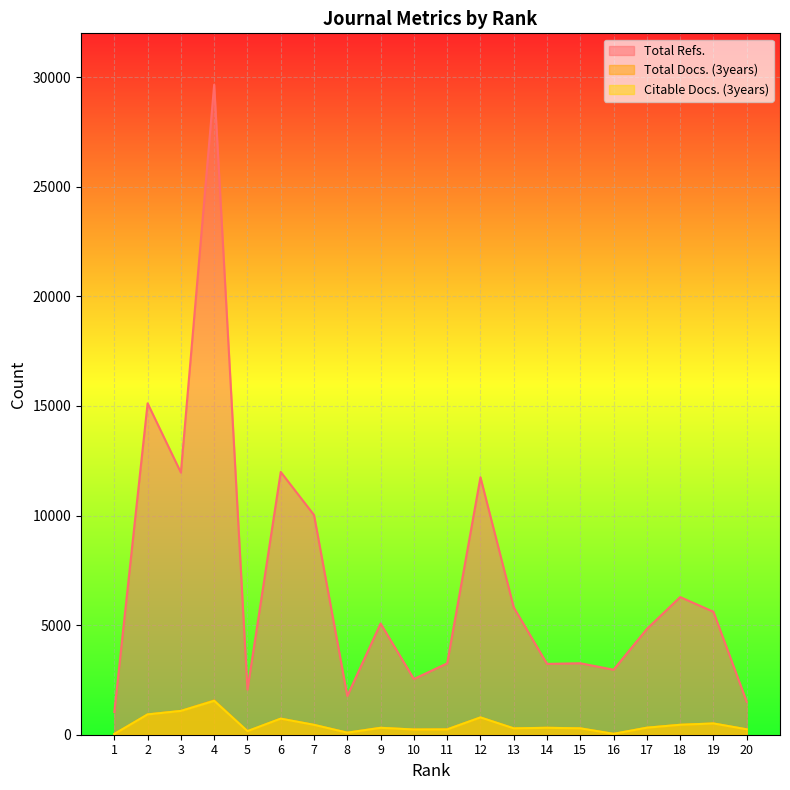

True or false: Citable Docs. (3years) and Total Refs. cross at least once.

False